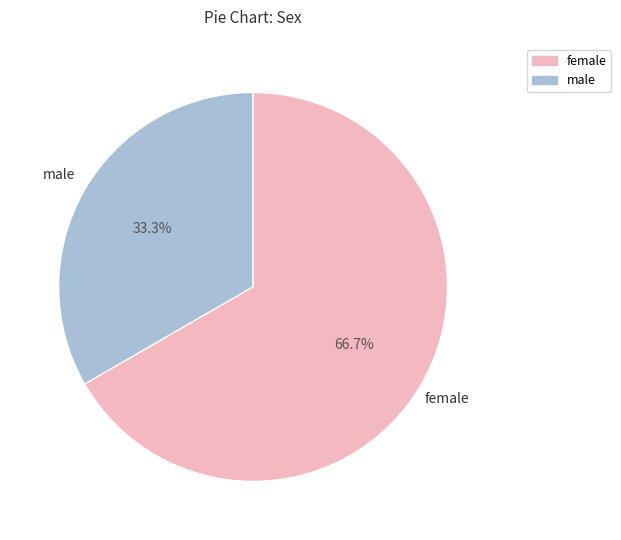

Is there a majority slice in this chart?

Yes